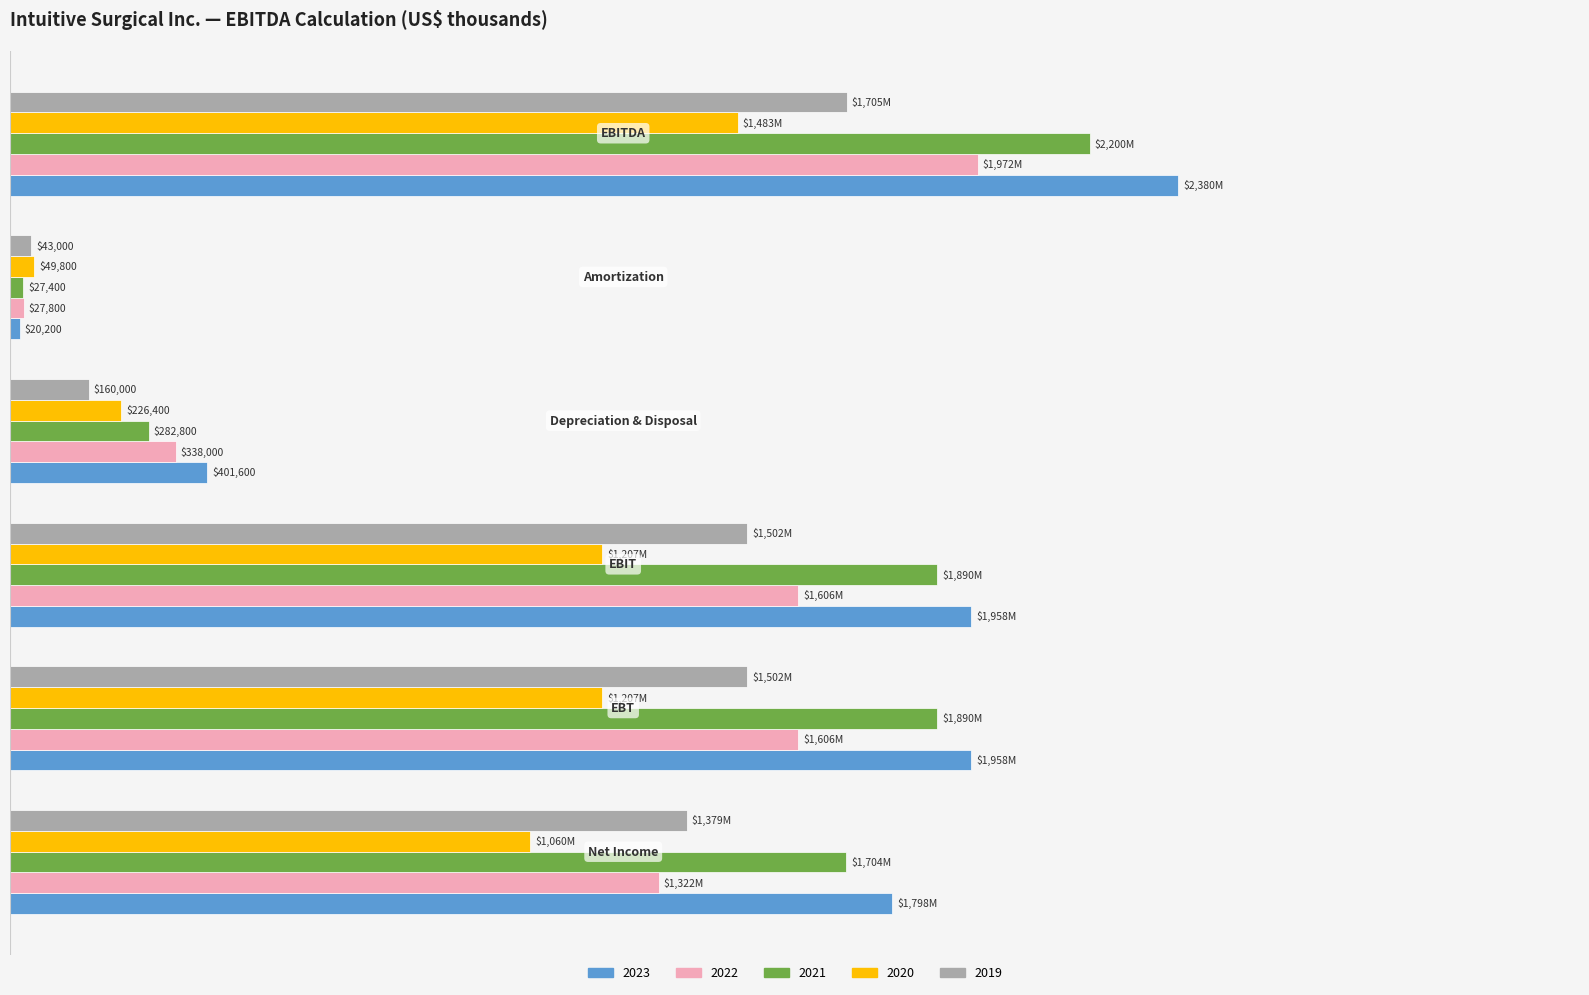

What are all the series names shown in the legend?

2023, 2022, 2021, 2020, 2019